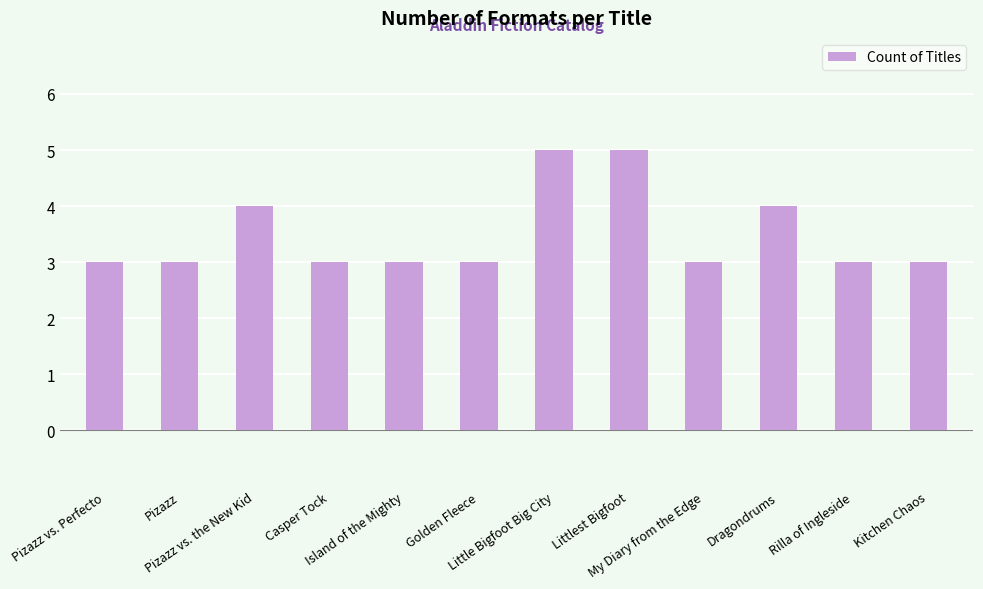

What is the change in value from Little Bigfoot Big City to My Diary from the Edge?

-2